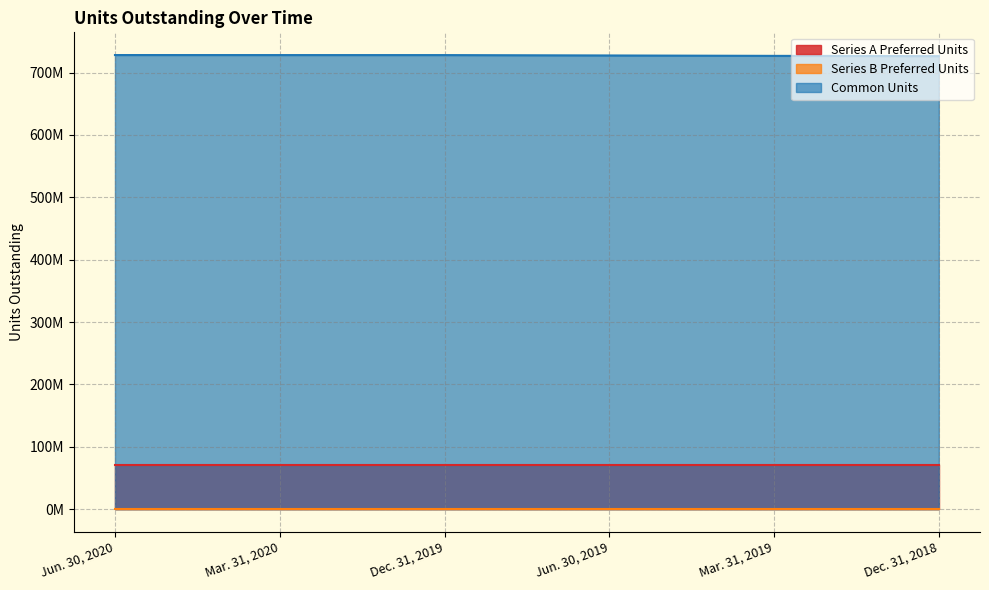

Is the value of Series A Preferred Units at Dec. 31, 2018 greater than the value of Common Units at Jun. 30, 2020?

No